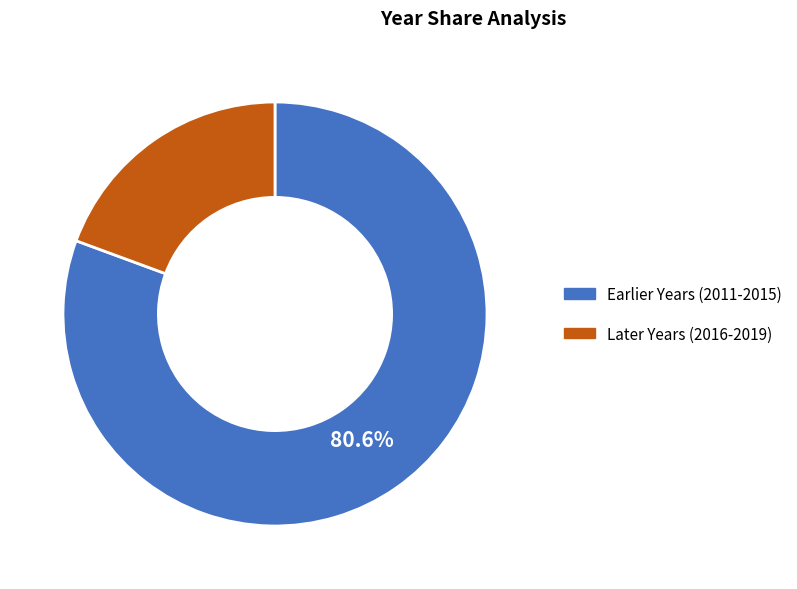

Does any single category account for the majority?

Yes